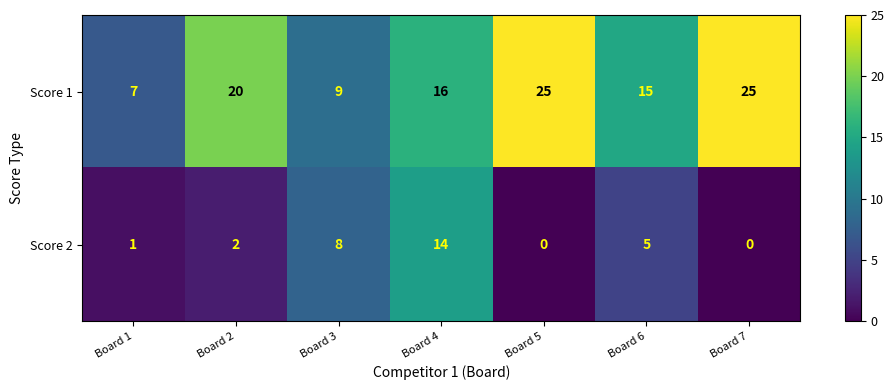

At Board 5, list the series in order from smallest to largest.

Score 2, Score 1